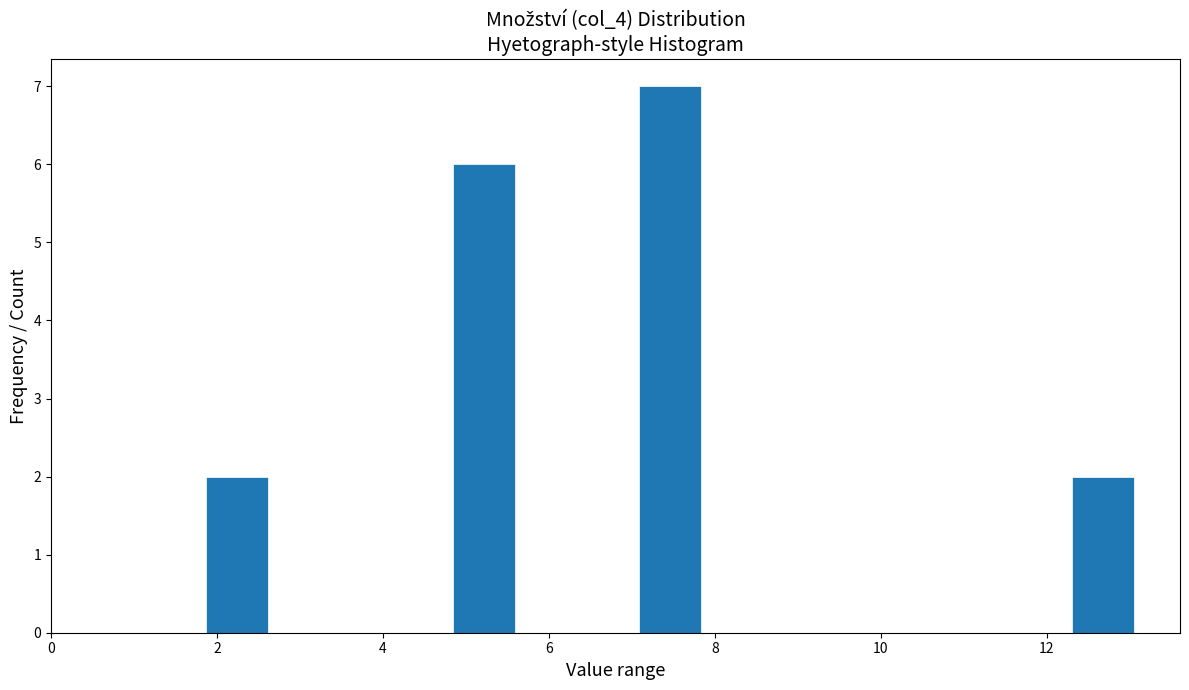

Read against the x-axis, roughly where is the centre of the tallest bar?

7.4